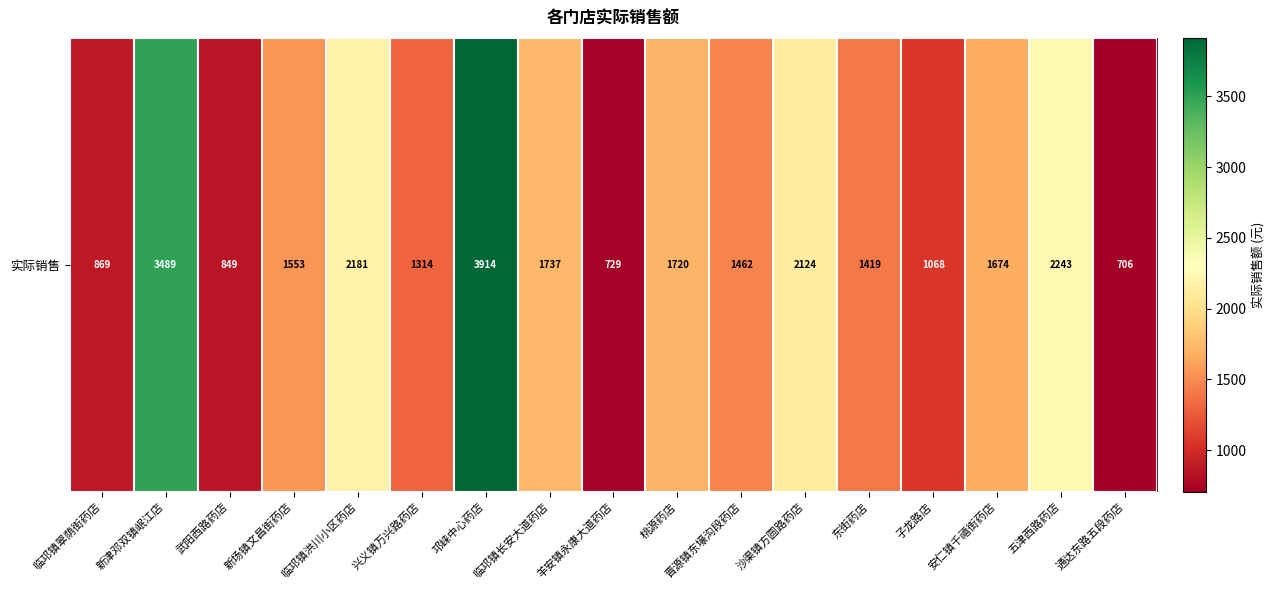

Reading left to right, list all the values displayed in this chart.

临邛镇翠荫街药店=869.2	新津邓双镇岷江店=3489.0	武阳西路药店=848.8	新场镇文昌街药店=1553.5	临邛镇洪川小区药店=2181.2	兴义镇万兴路药店=1314.4	邛崃中心药店=3913.8	临邛镇长安大道药店=1737.1	羊安镇永康大道药店=729.5	桃源药店=1719.5	晋源镇东壕沟段药店=1461.7	沙渠镇方圆路药店=2124.0	东街药店=1419.0	子龙路店=1068.5	安仁镇千禧街药店=1673.9	五津西路药店=2242.7	通达东路五段药店=706.1